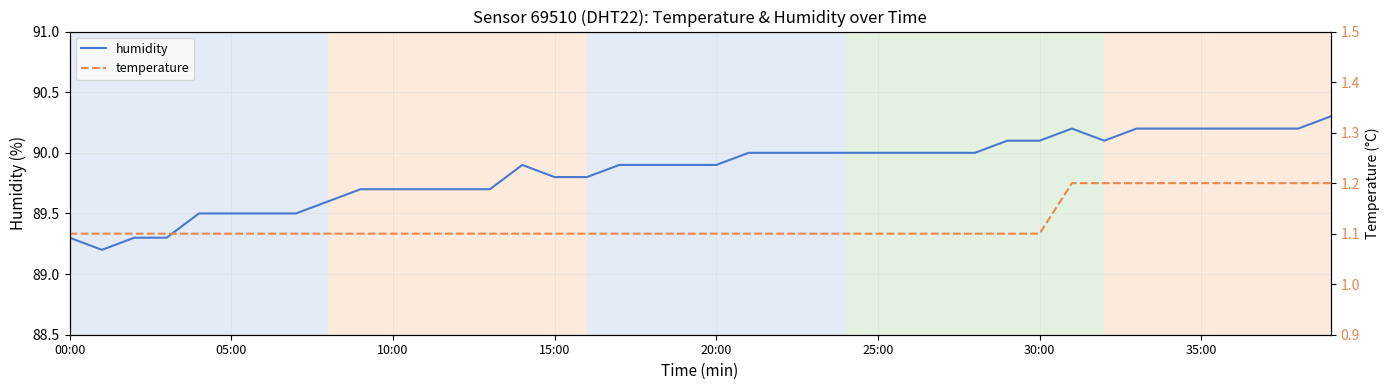

What position from the right is 13?

27